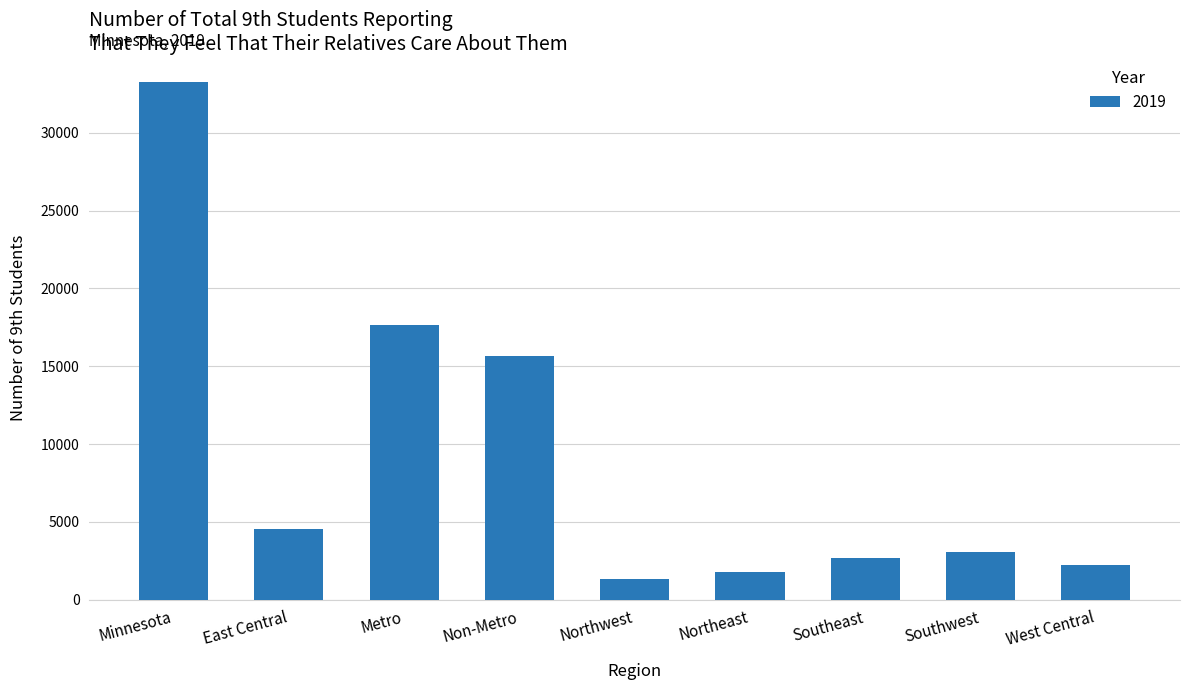

Reading right to left, transcribe all the data shown in this chart.

2205	3070	2707	1796	1325	15647	17641	4544	33288